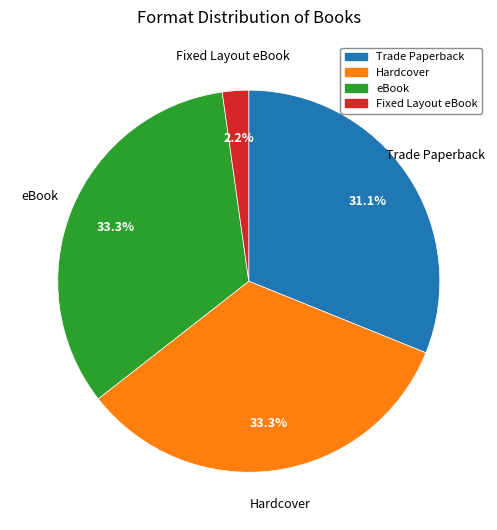

Approximately how many times larger is the value at eBook compared to Trade Paperback?

1.1